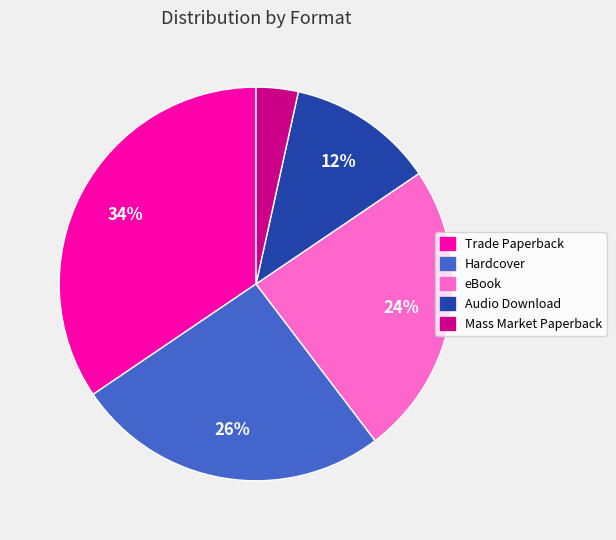

Which has a higher value, Audio Download or Mass Market Paperback?

Audio Download